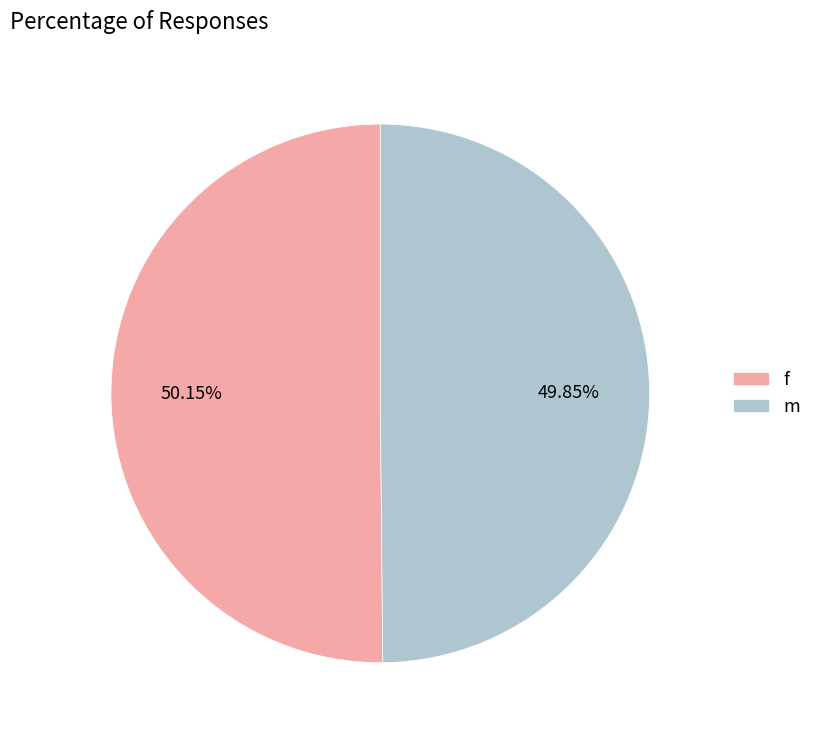

Is there a majority slice in this chart?

Yes